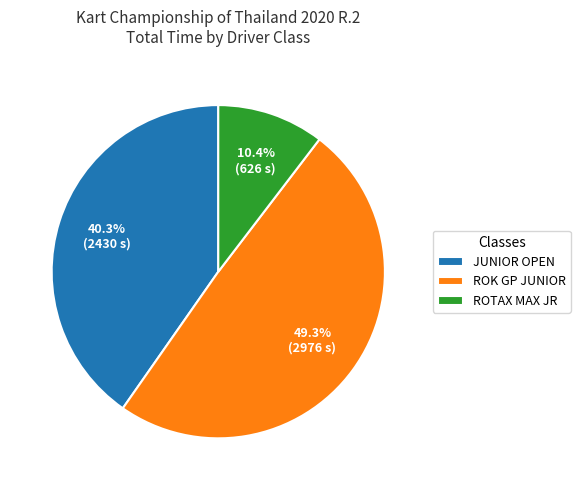

How much of the chart is everything except ROK GP JUNIOR?

50.7%